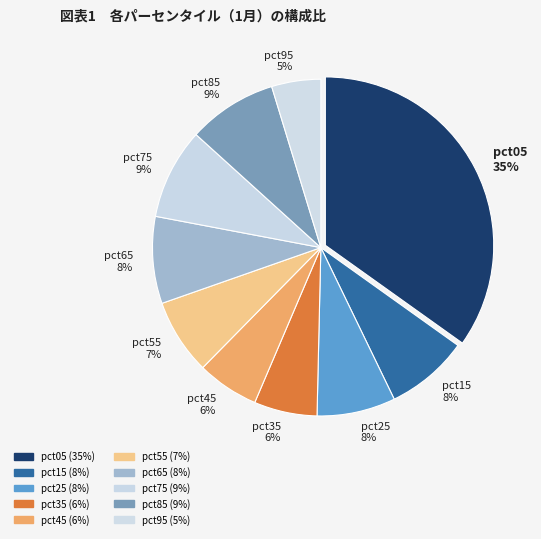

Is it true that pct65 is 8% of the pie?

True